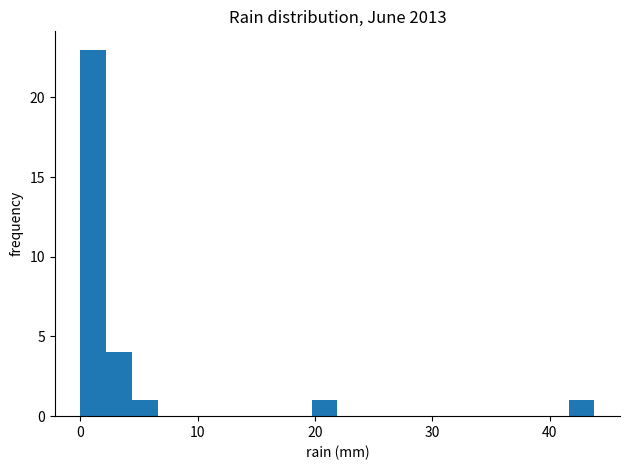

Read against the x-axis, roughly where is the centre of the tallest bar?

1